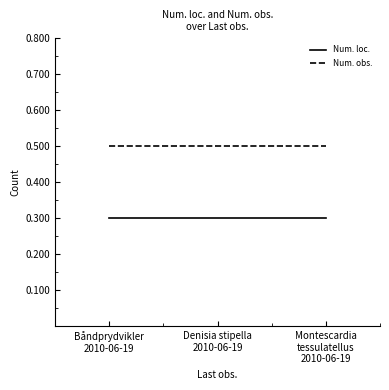

How many distinct data groups are displayed?

2